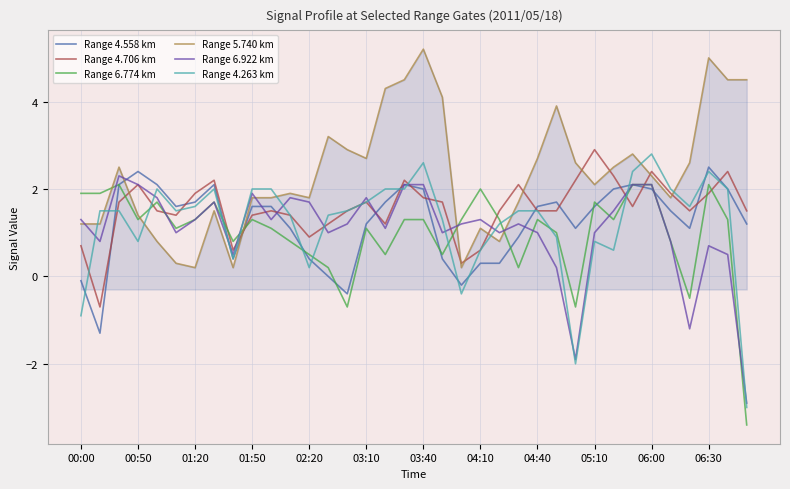

What is the difference between the second highest and second lowest values in the Range 4.558 km series?

2.8